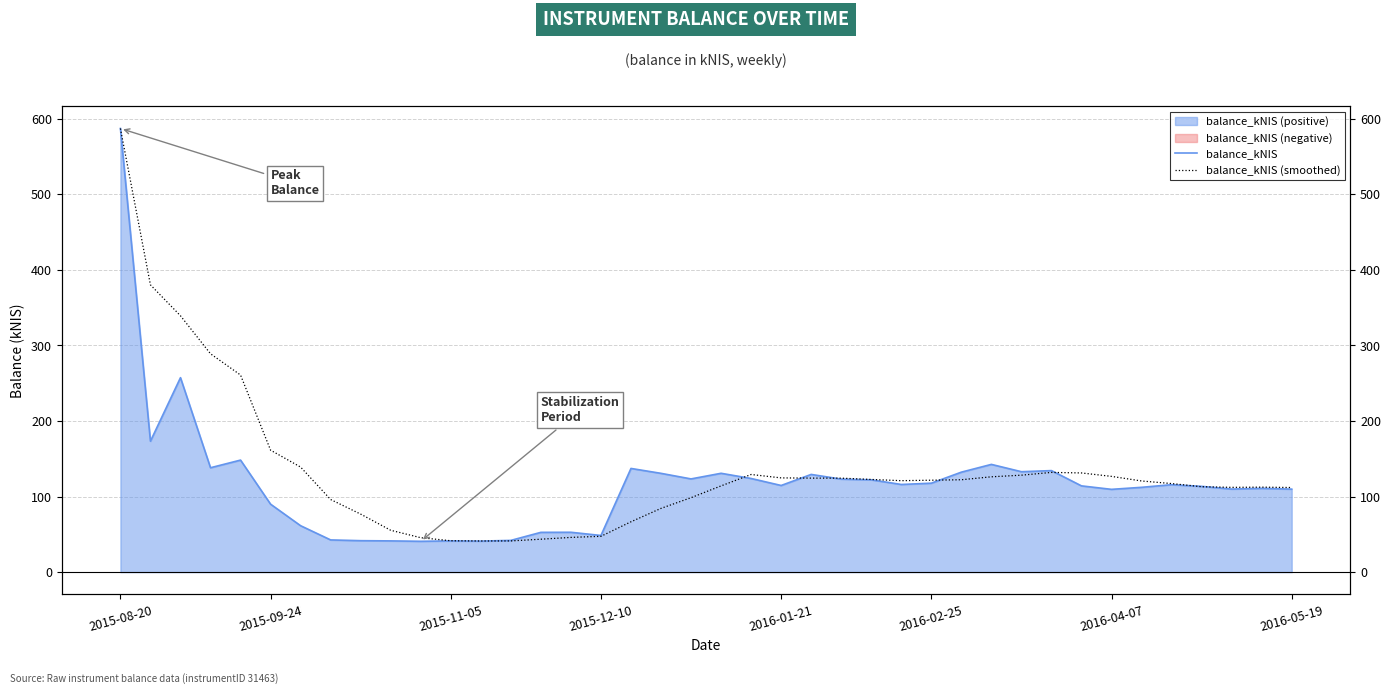

In balance_kNIS (smoothed), how many points are higher than both neighbors (excluding endpoints)?

3